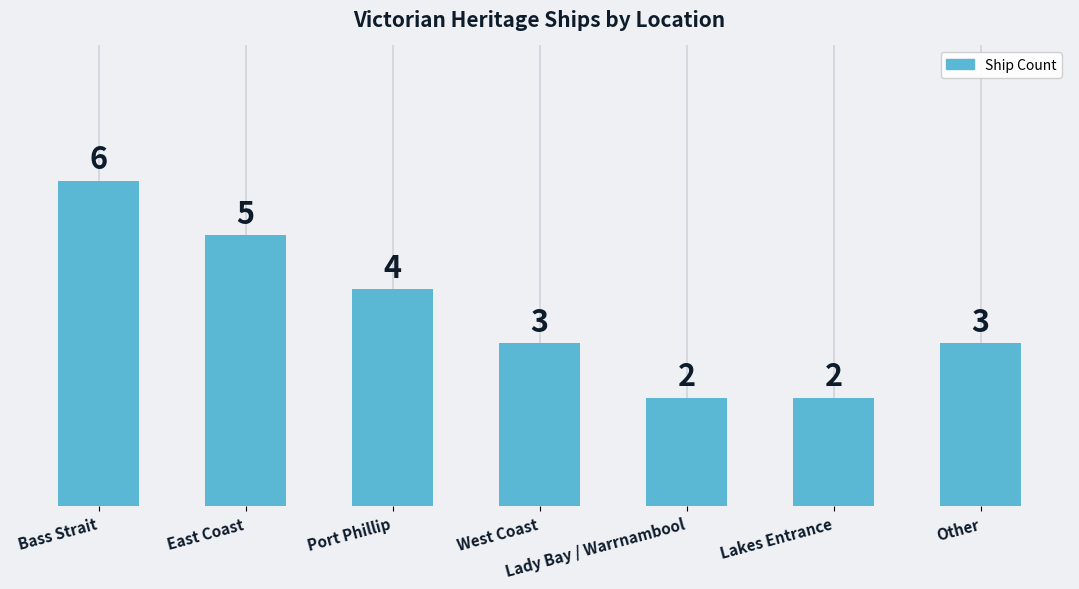

What is the value of the 5th bar from the left?

2